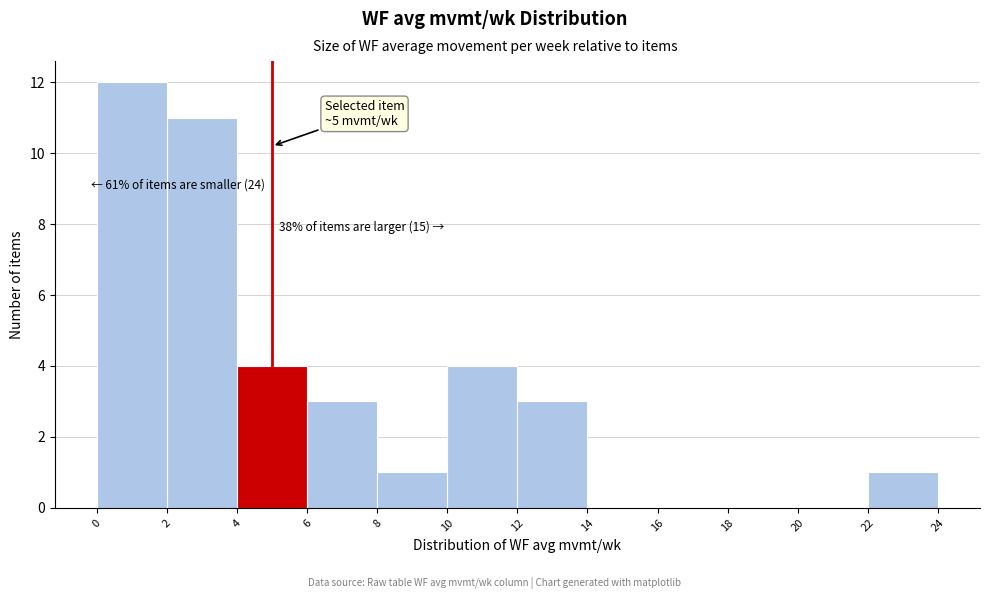

Over which range of the x-axis is the bar tallest?

0 to 2